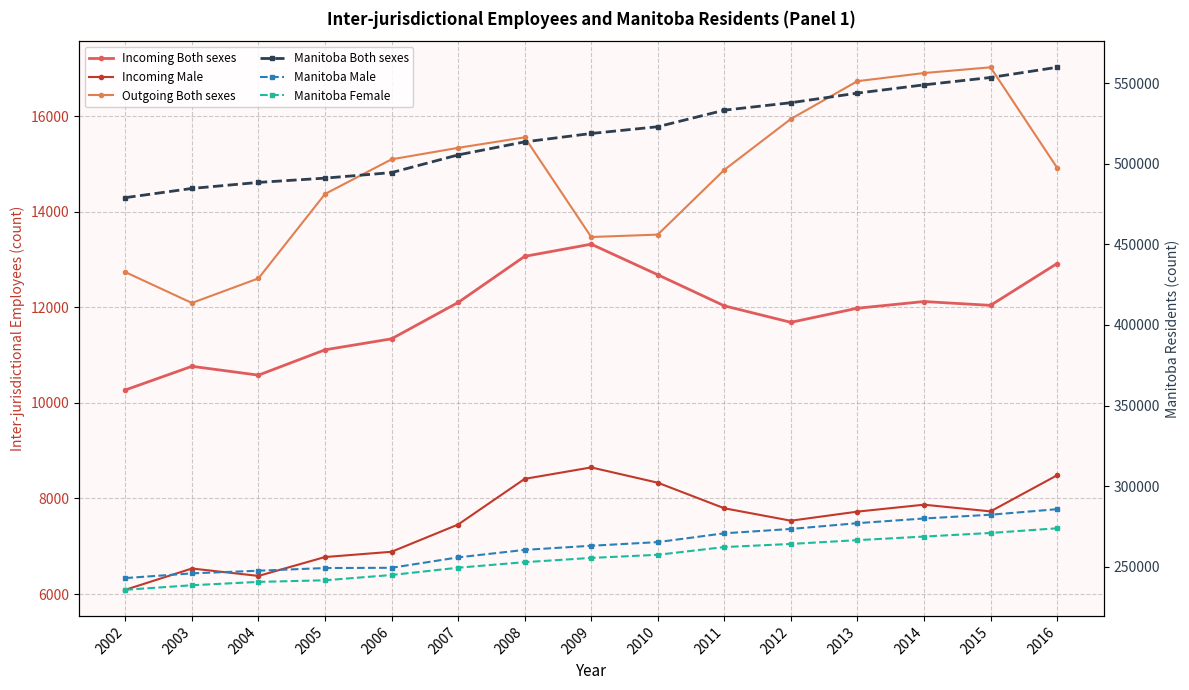

At which category does Incoming Both sexes reach its first local valley?

2004